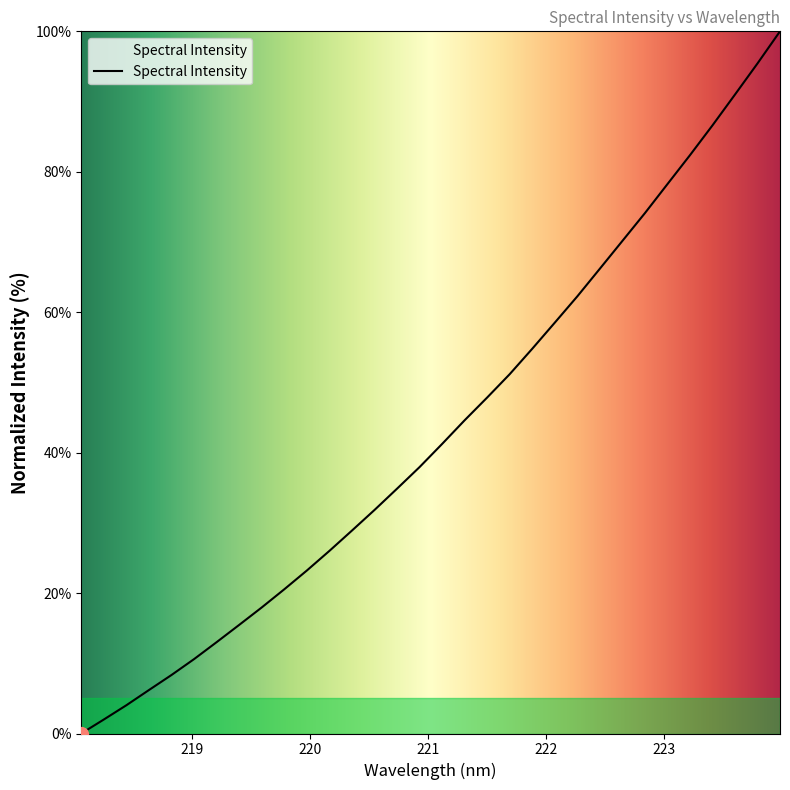

What is the maximum value shown in the chart?

100.0